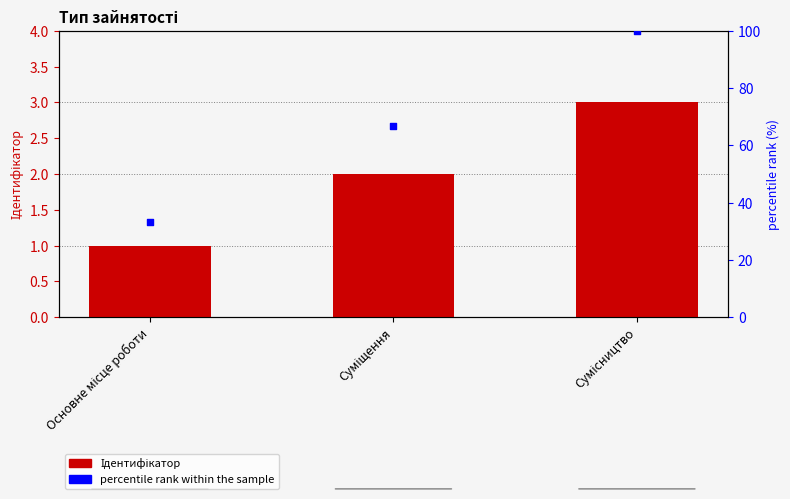

Which series has the widest spread of Y values?

percentile rank within the sample